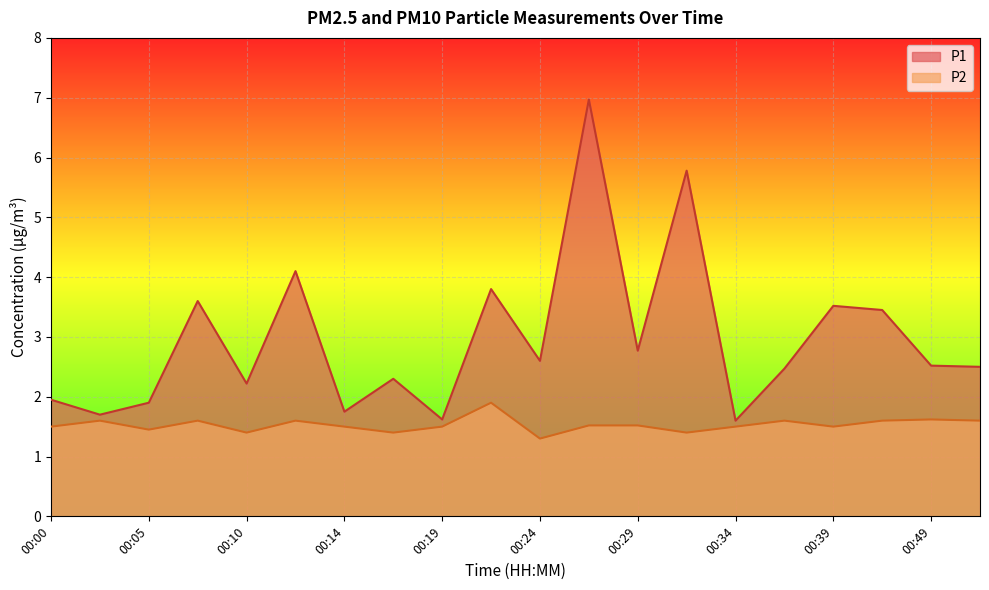

What is the average value of the P2 series?

1.5